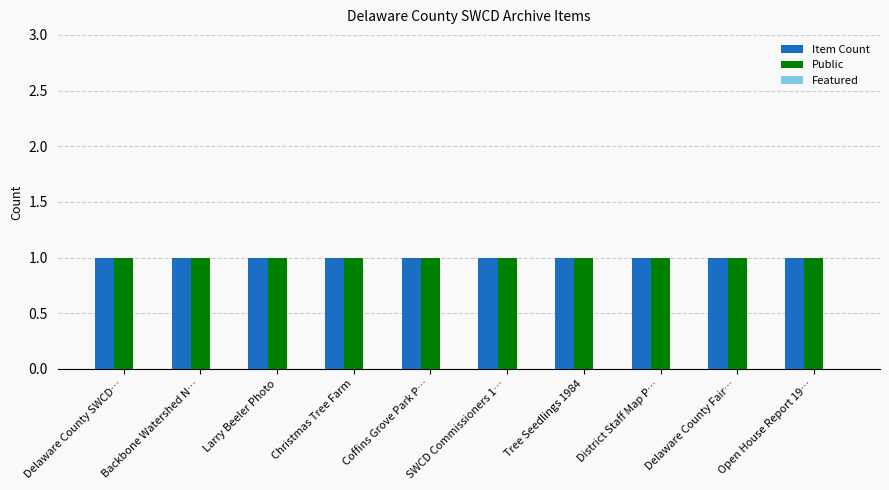

At which label is Public closest to 1?

Delaware County SWCD…